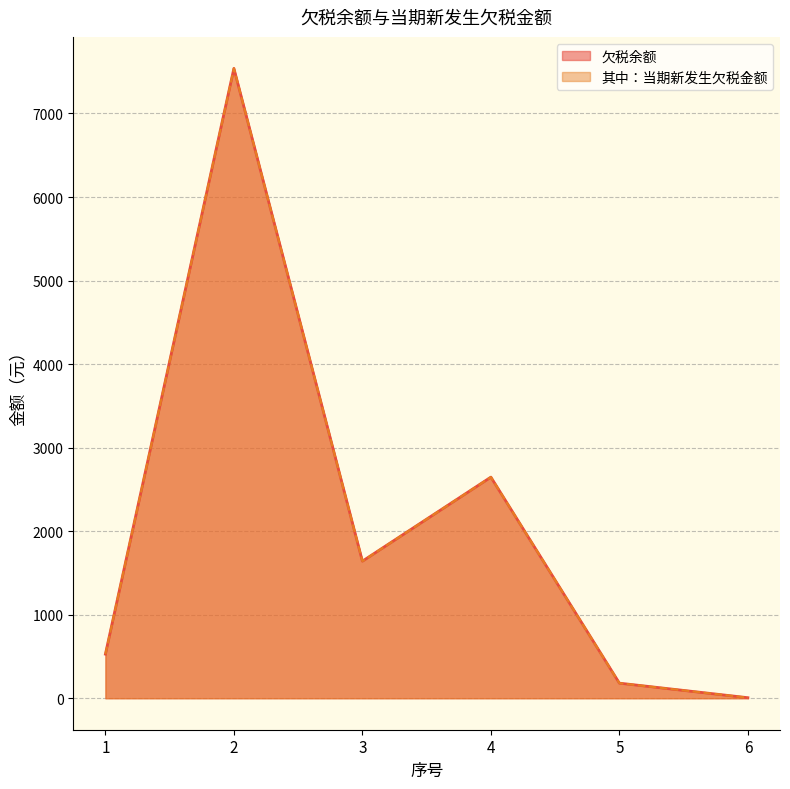

How many lines are shown in the chart?

2